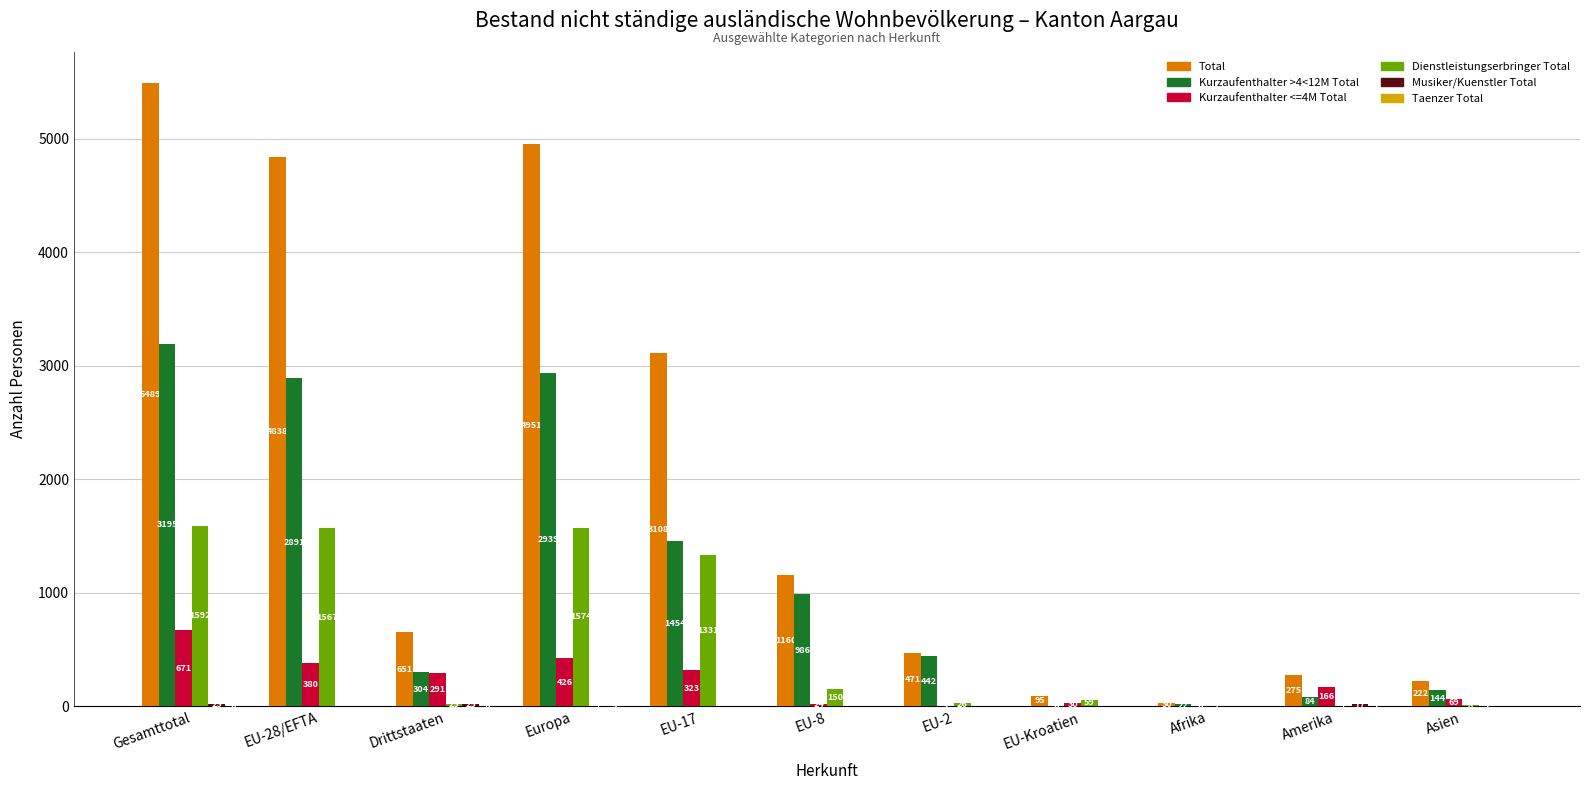

Which series changed the most between Gesamttotal and EU-Kroatien?

Total